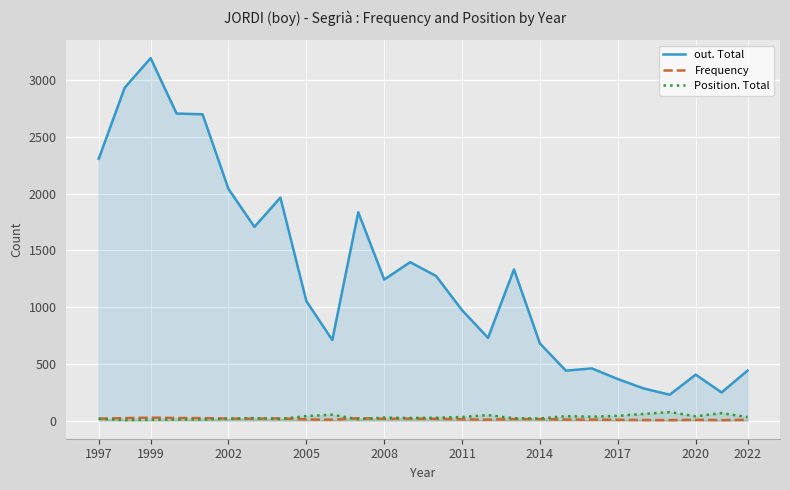

Which series has the largest range (max minus min)?

out. Total